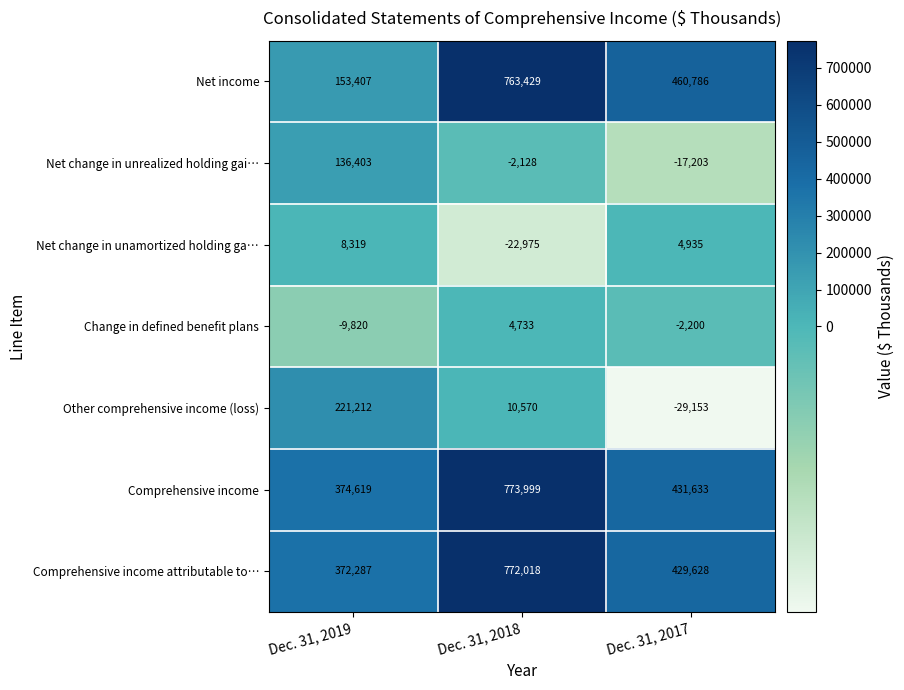

What is the sum of all Other comprehensive income (loss) values?

202629